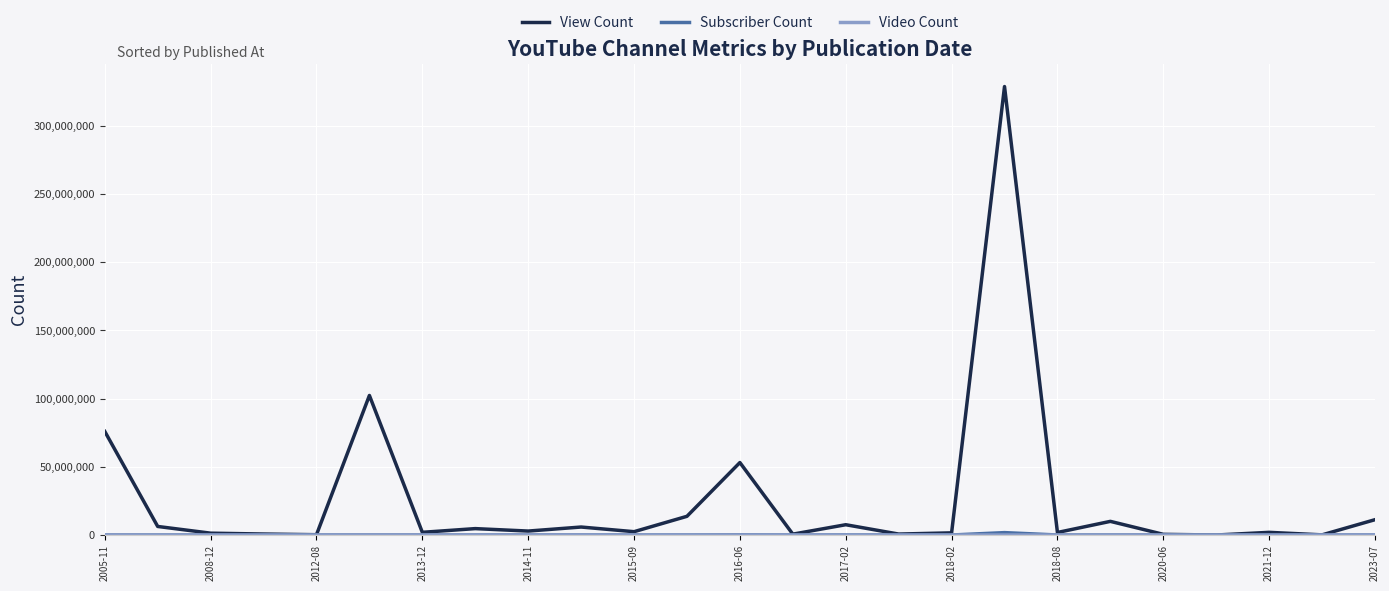

Which series has the widest spread of values?

View Count